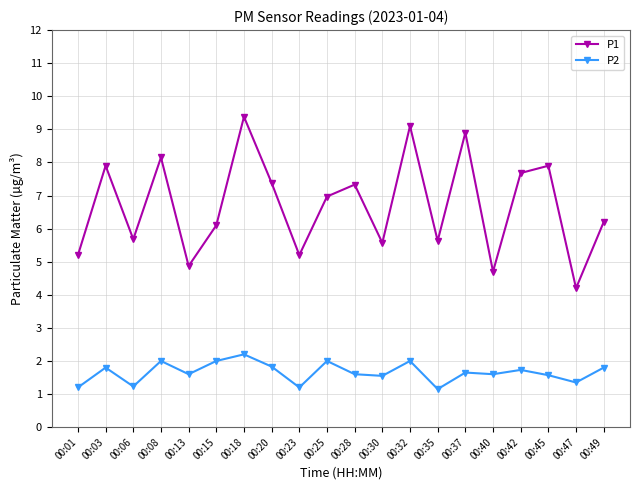

List the series in order of their overall mean, lowest first.

P2, P1